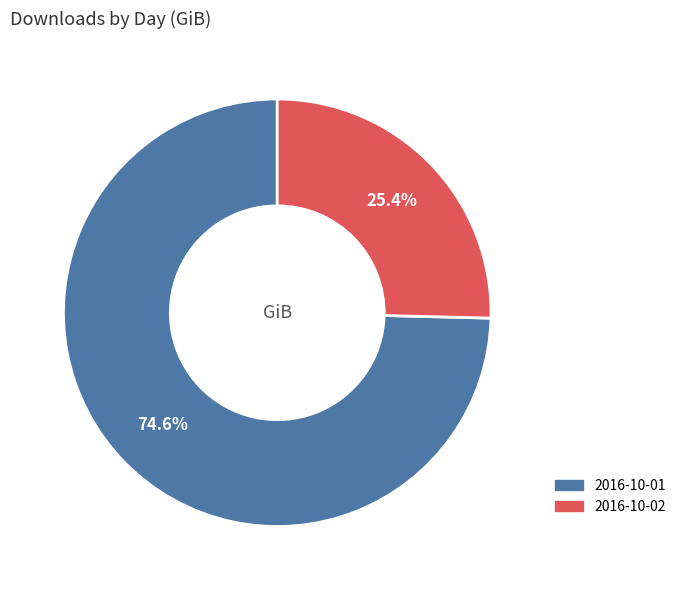

To the nearest percent, what portion does 2016-10-02 represent?

25%